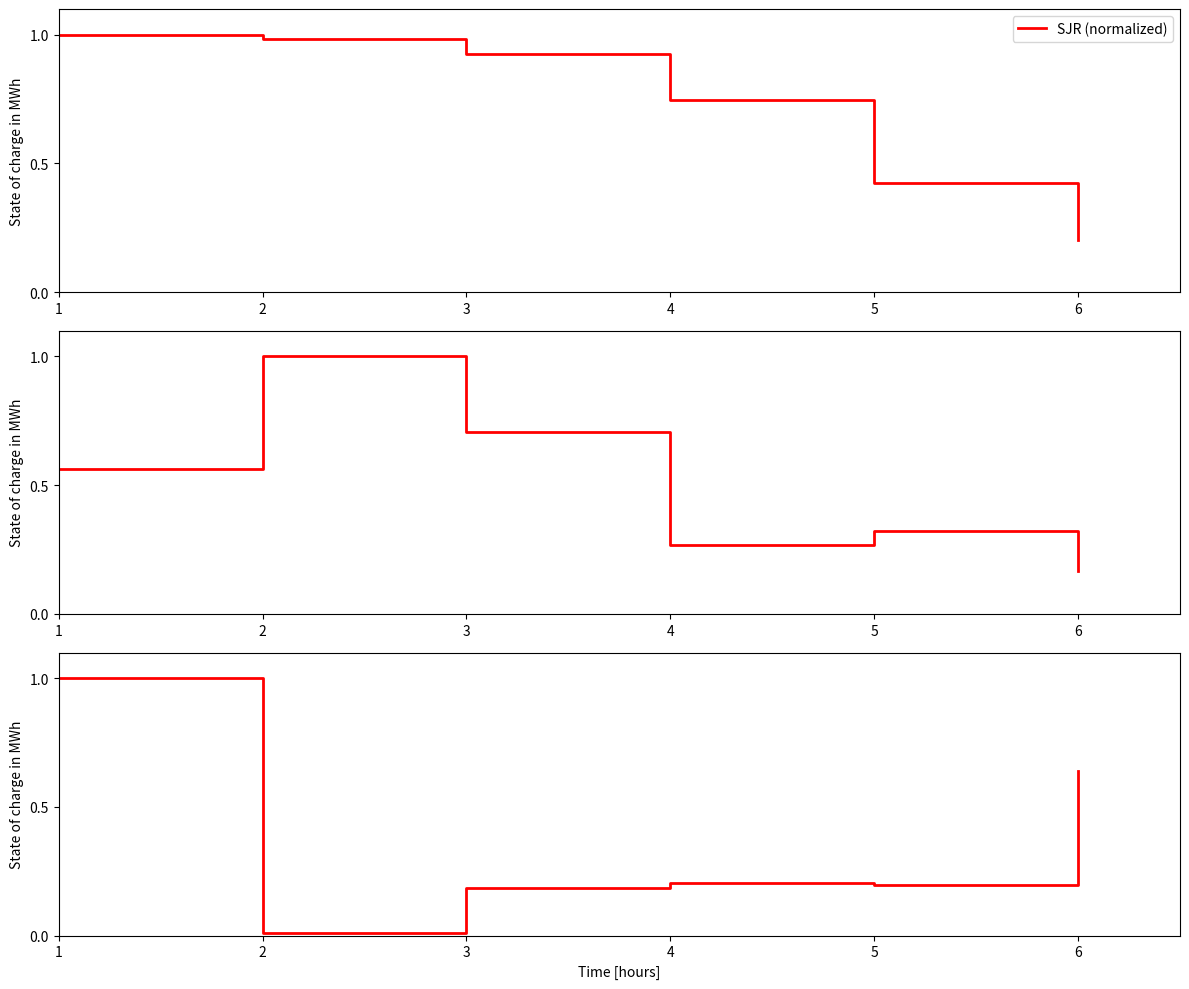

Which series has the largest range (max minus min)?

Total Docs. (3years) (normalized)